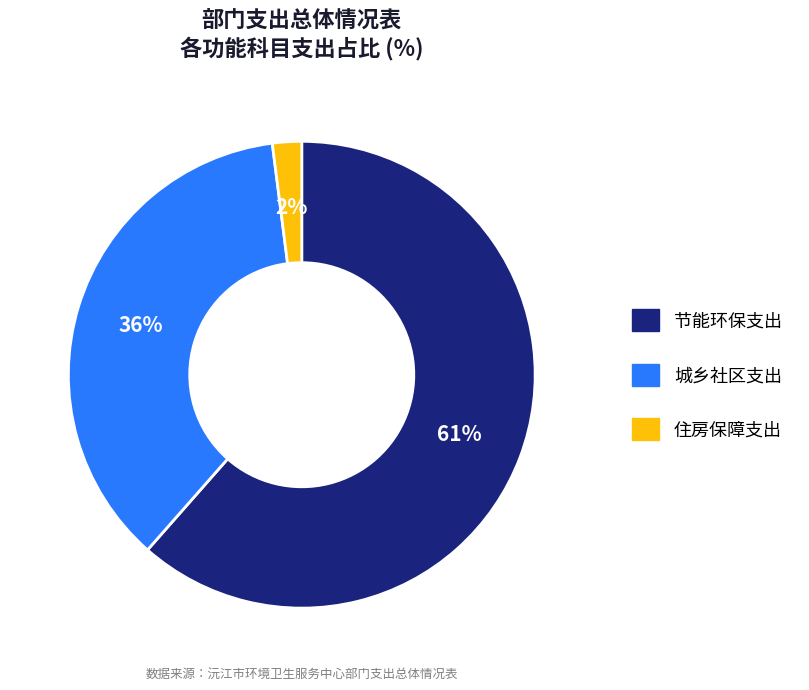

True or false: 城乡社区支出 accounts for 29% of the total.

False